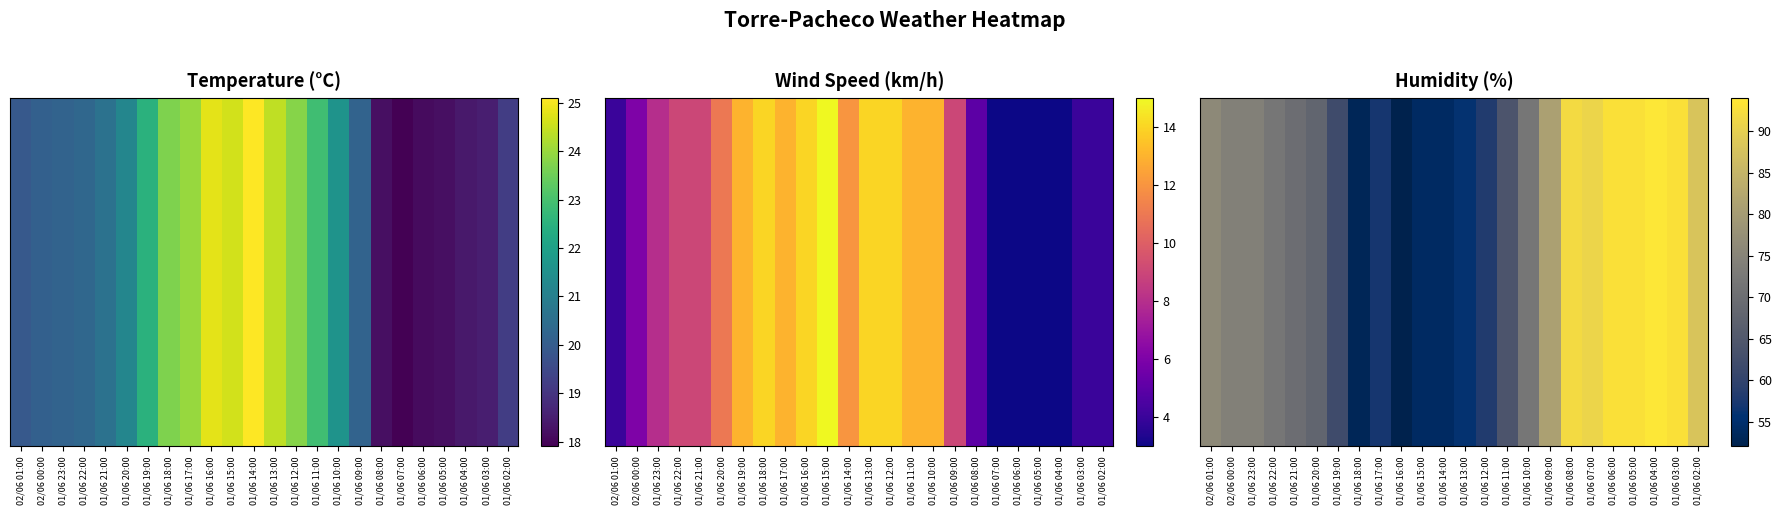

What is the maximum value shown in the chart?

94